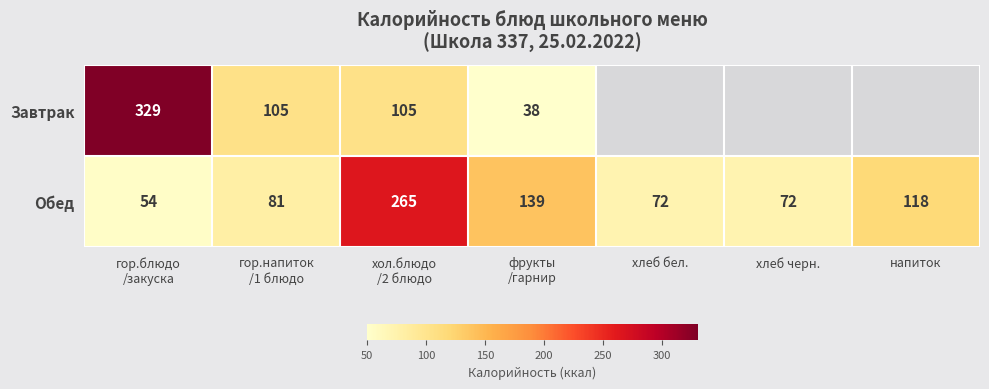

At how many categories does at least one series exceed 243?

2